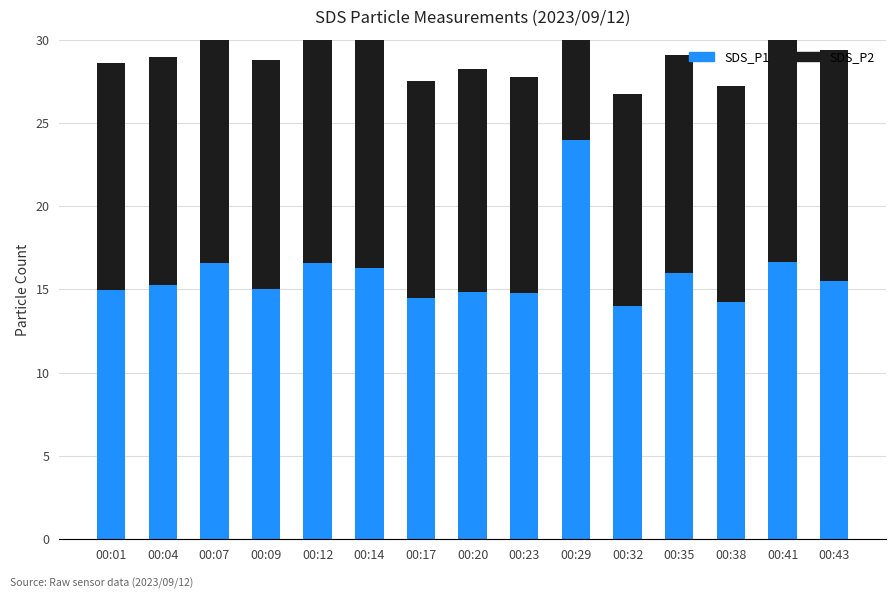

Between 00:09 and 00:43, which is larger?

00:43